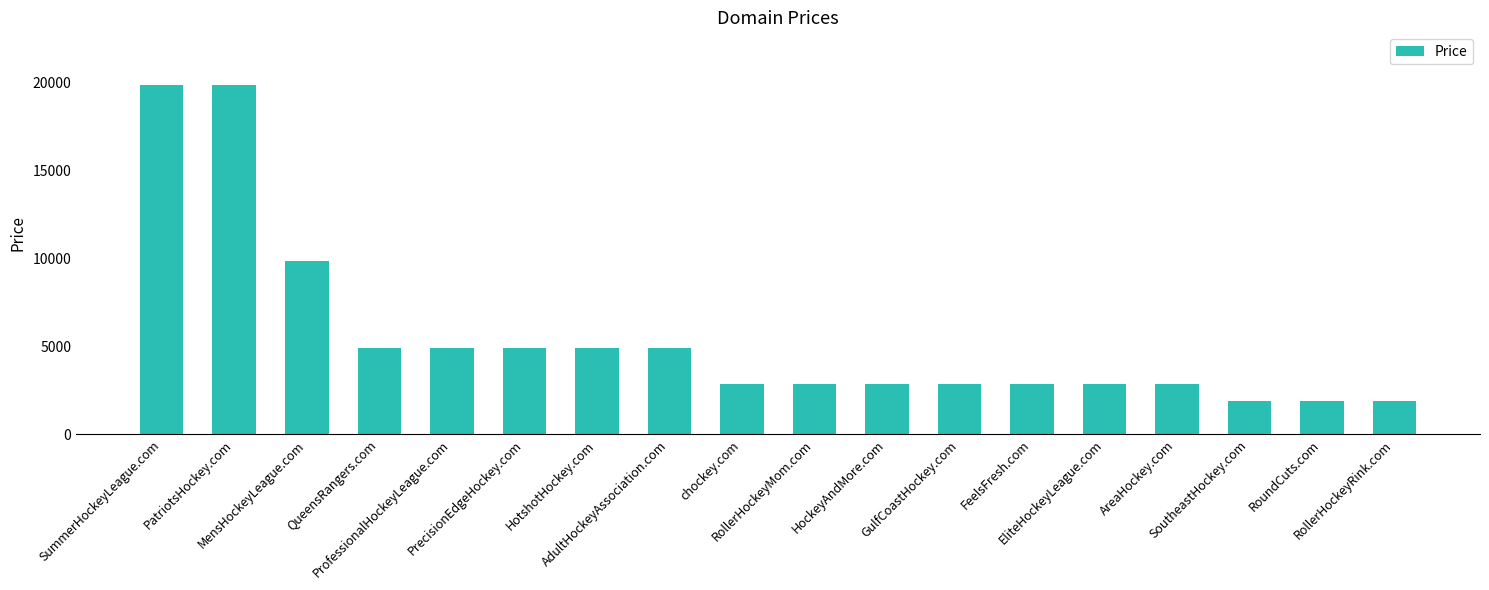

Reading left to right, extract all data points from this chart.

19888	19888	9888	4888	4888	4888	4888	4888	2888	2888	2888	2888	2888	2888	2888	1888	1888	1888